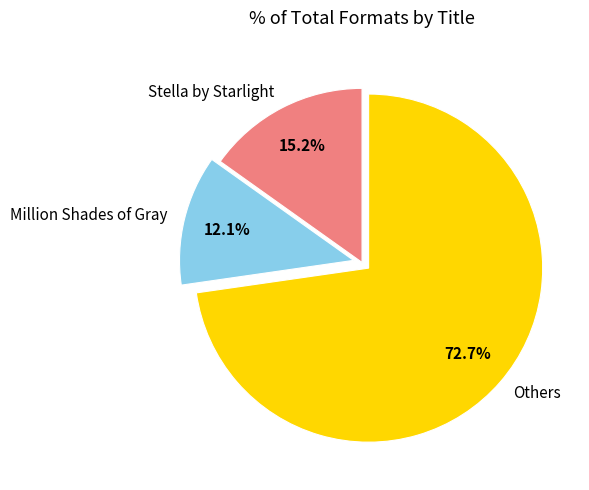

Combined, what portion of the pie is Million Shades of Gray and Stella by Starlight?

27.3%